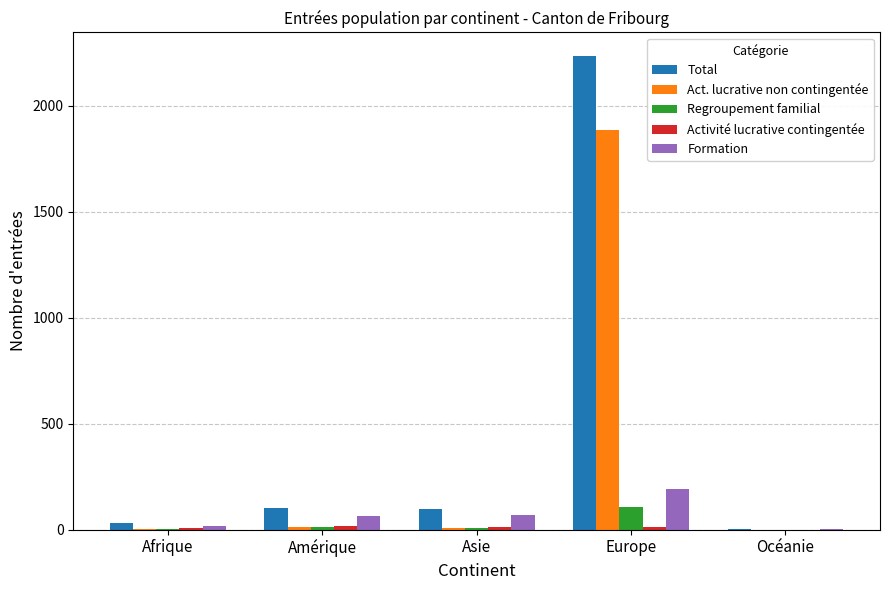

What is the sum of all Regroupement familial values?

127